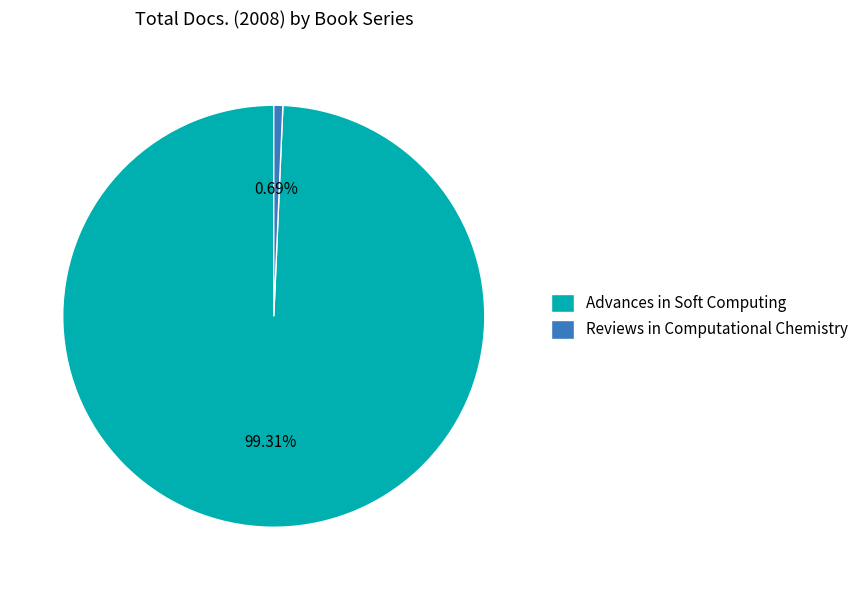

Which category has the biggest portion of the pie?

Advances in Soft Computing